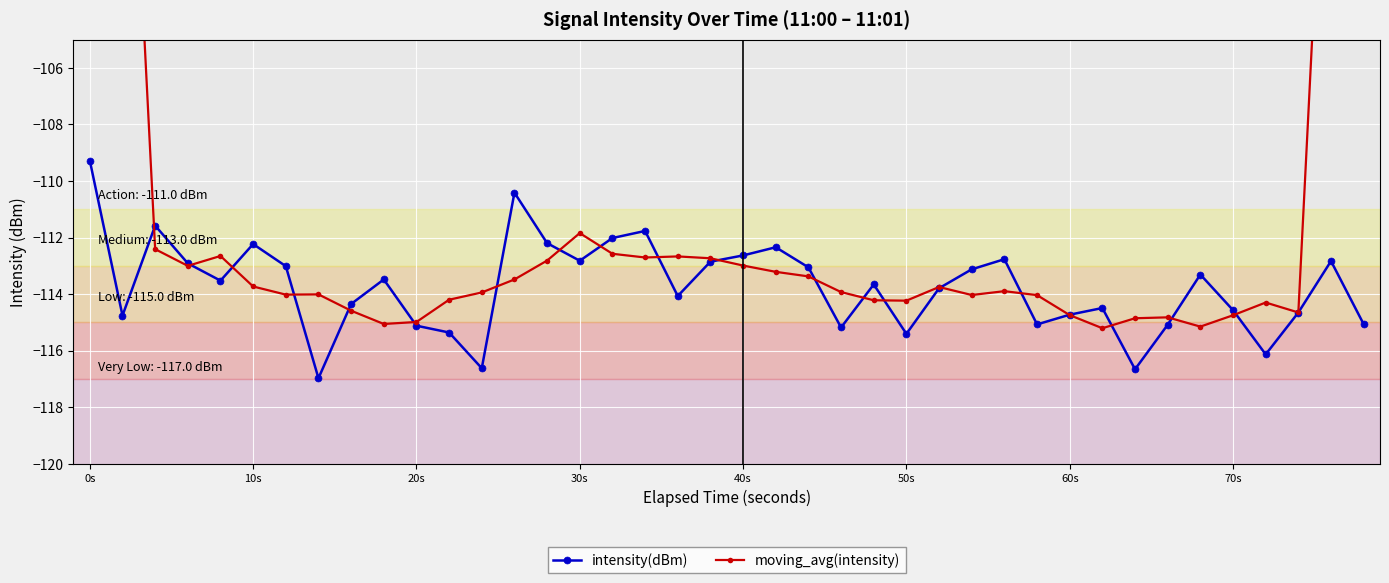

True or false: intensity(dBm) has more than 0 interior local peaks.

True